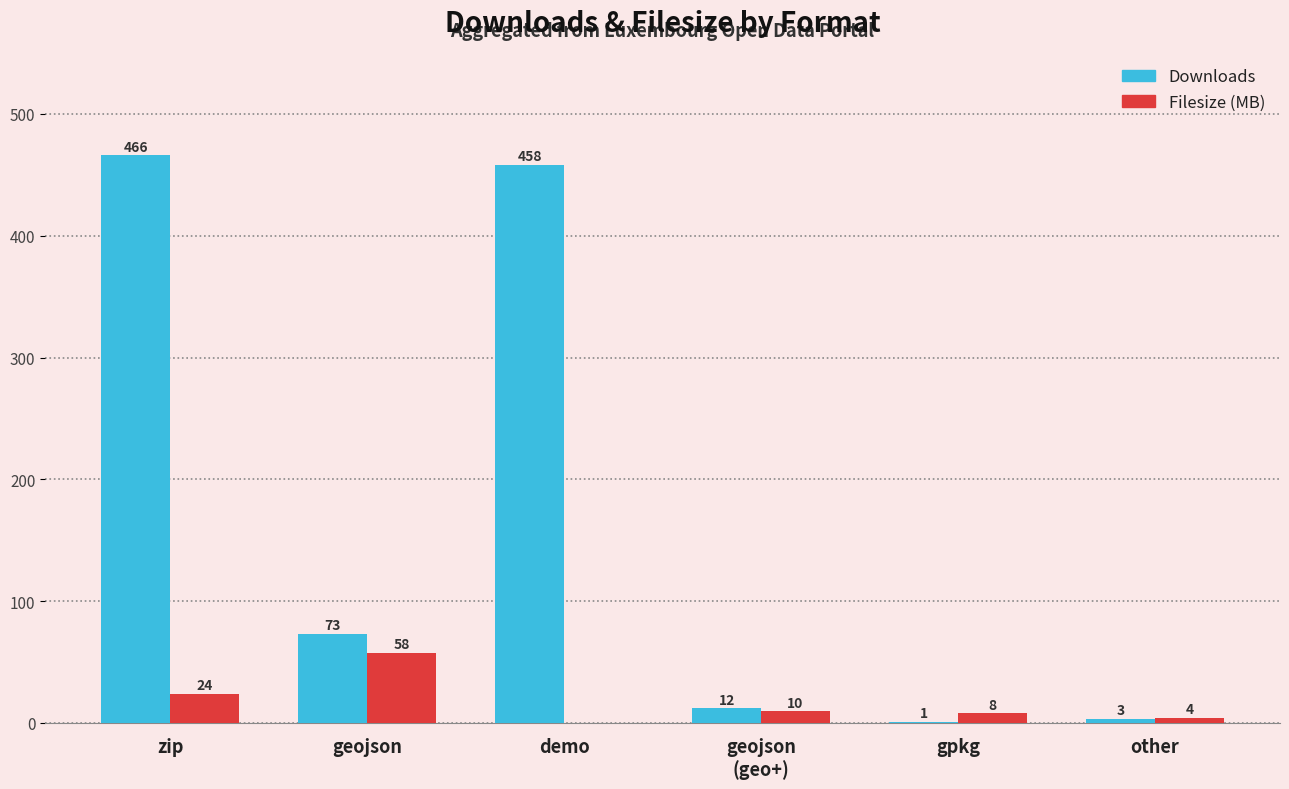

Count the number of data series in this chart.

2